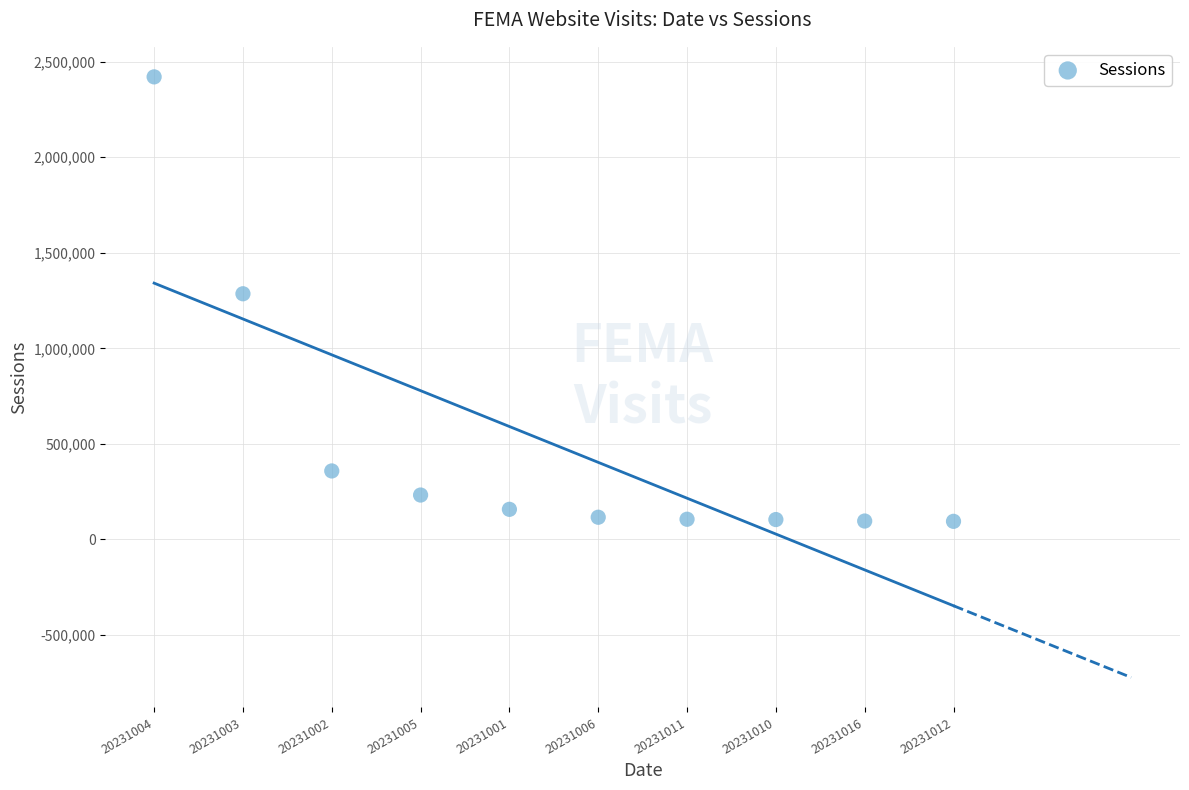

What is the range of Y values (max minus min)?

2326266